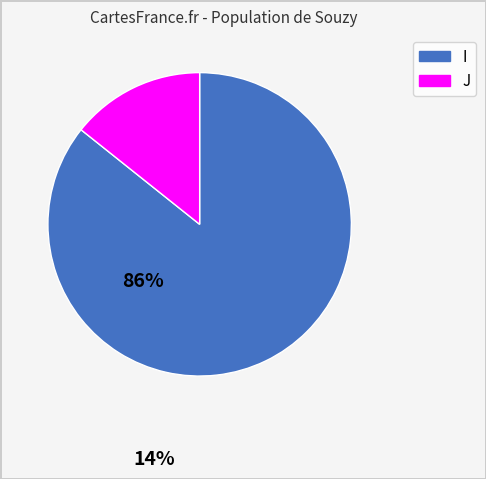

What is the majority slice?

I